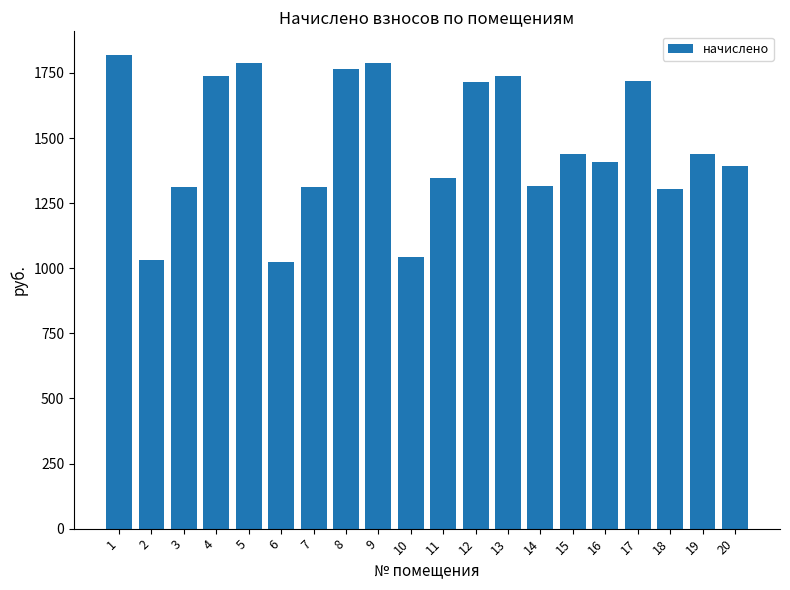

What is the ratio of the value at 9 to the value at 18?

1.4